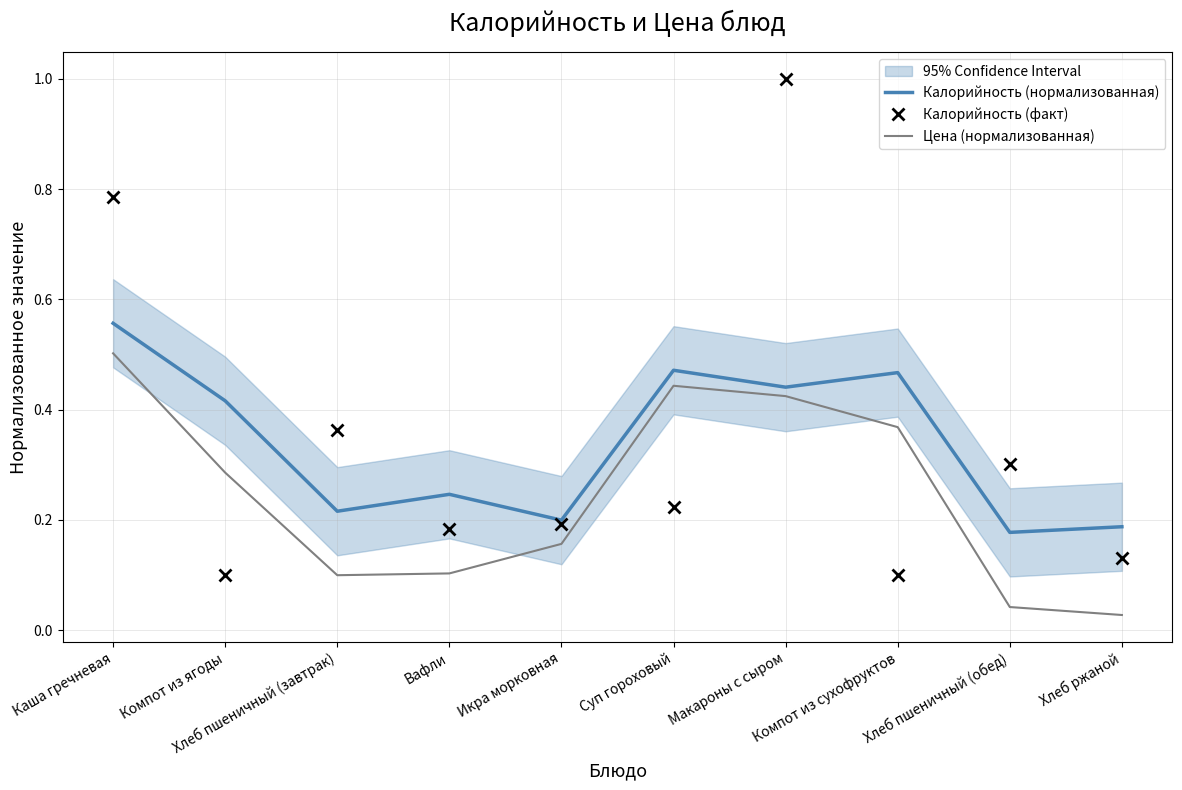

True or false: Цена (нормализованная) and Калорийность (нормализованная) cross at least once.

False